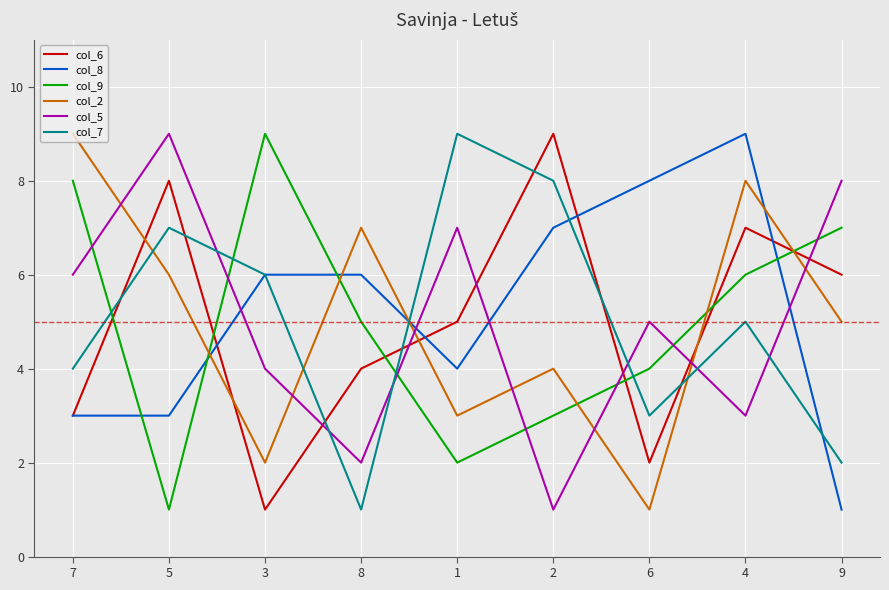

What position from the left is 7?

1